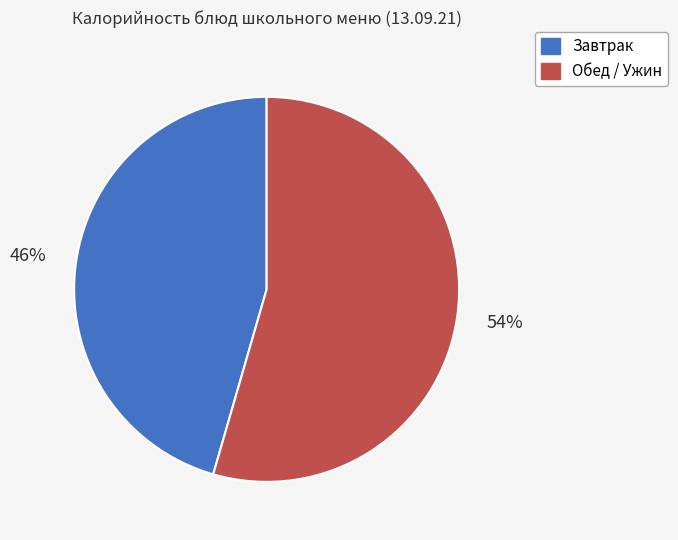

To the nearest percent, what is the average slice percentage?

50%